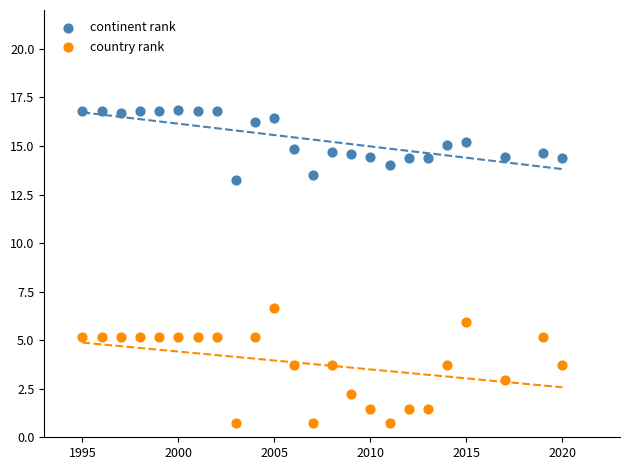

What are all the series names shown in the legend?

continent rank, country rank